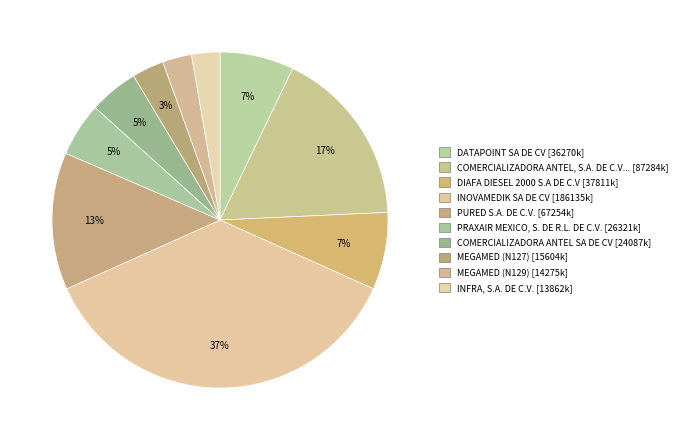

How many slices are in this pie chart?

10